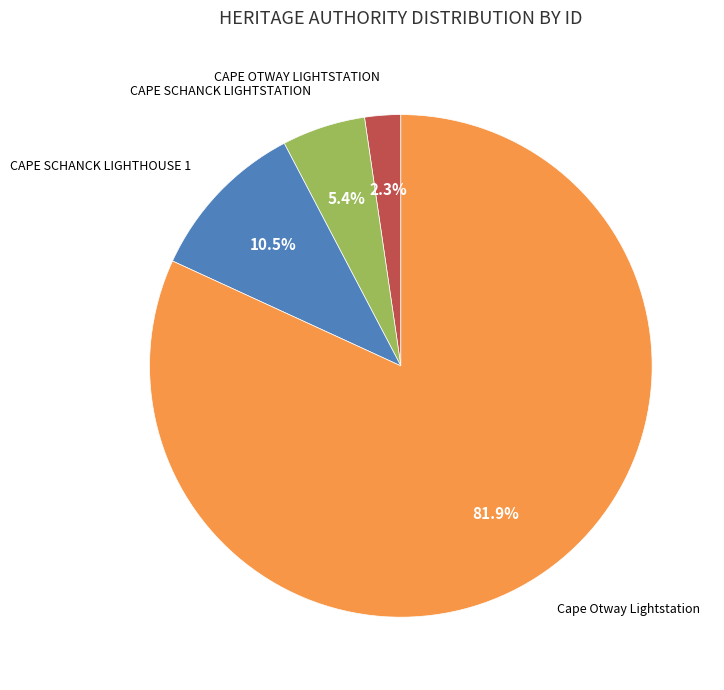

How much of the chart is everything except CAPE OTWAY LIGHTSTATION?

97.7%